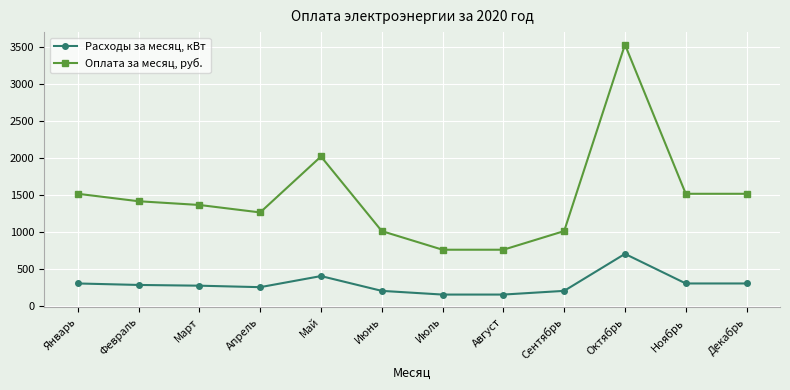

Count the number of data series in this chart.

2